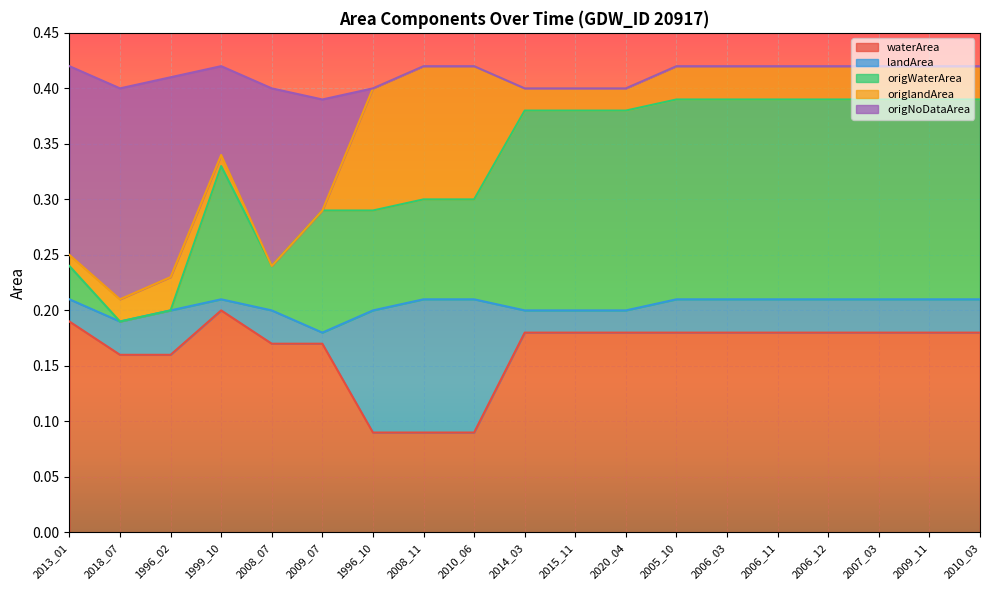

Which category has the highest value in the origNoDataArea series?

2005_10